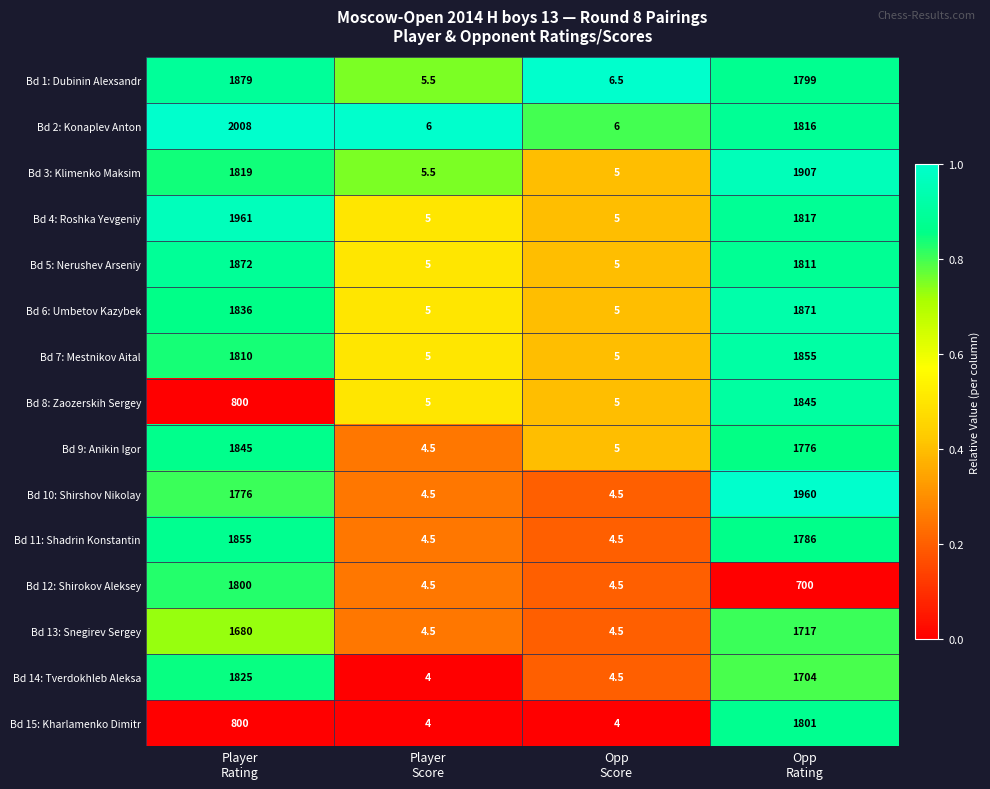

Which series has the largest range (max minus min)?

Bd 2: Konaplev Anton